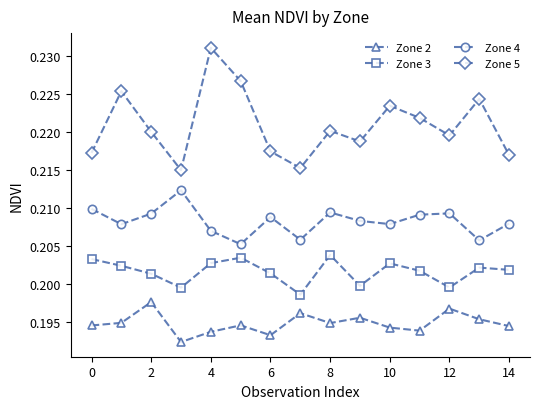

Which series has the largest range (max minus min)?

Zone 5